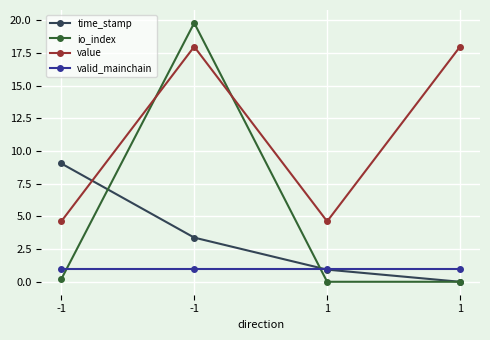

What are all the series names shown in the legend?

time_stamp, io_index, value, valid_mainchain